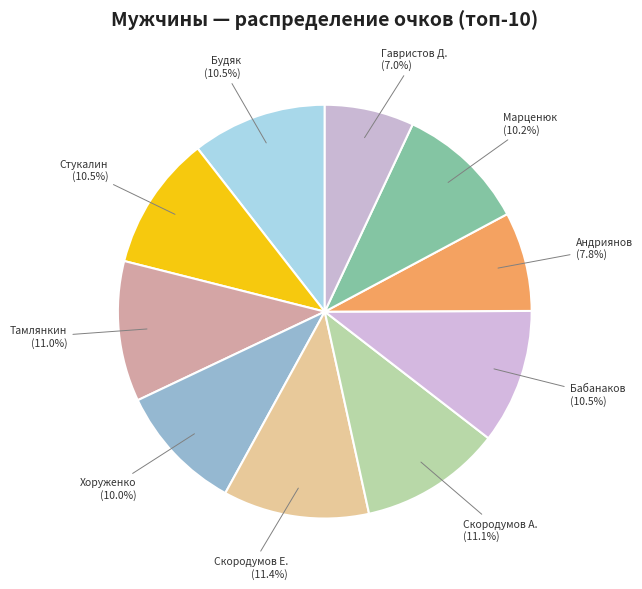

How many slices are in this pie chart?

10